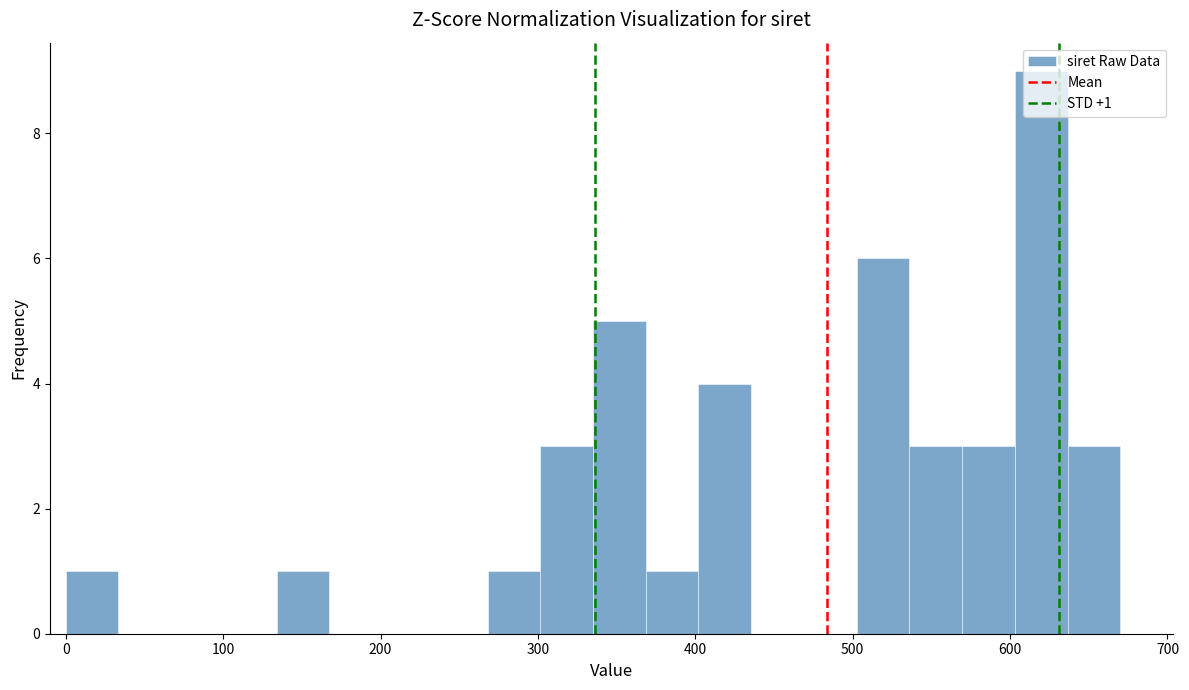

Read against the x-axis, roughly where is the centre of the tallest bar?

620